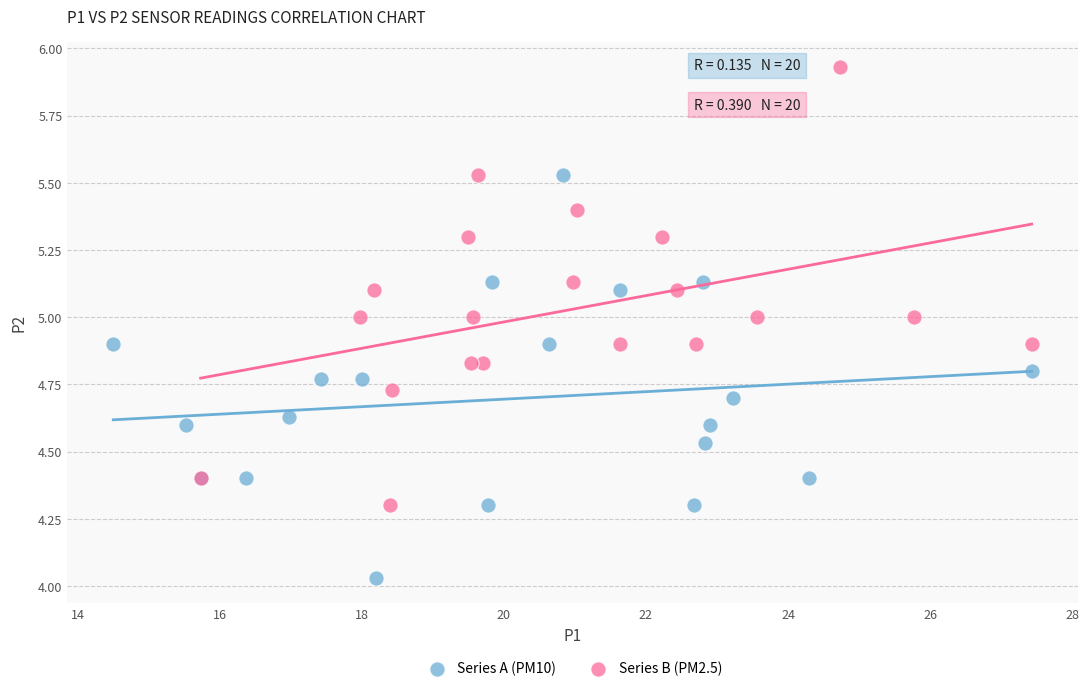

Which series has the largest Y range (max minus min)?

Series B (PM2.5)